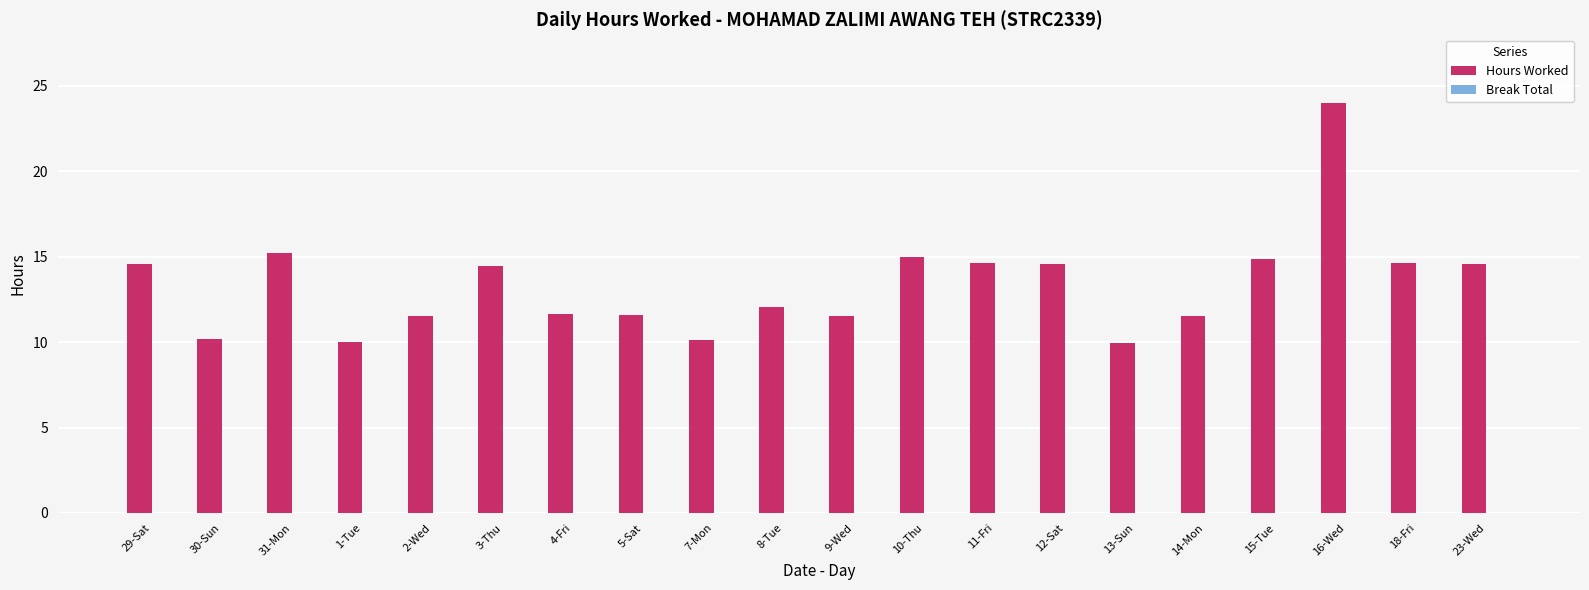

At which category does the chart reach its peak across all series?

16-Wed